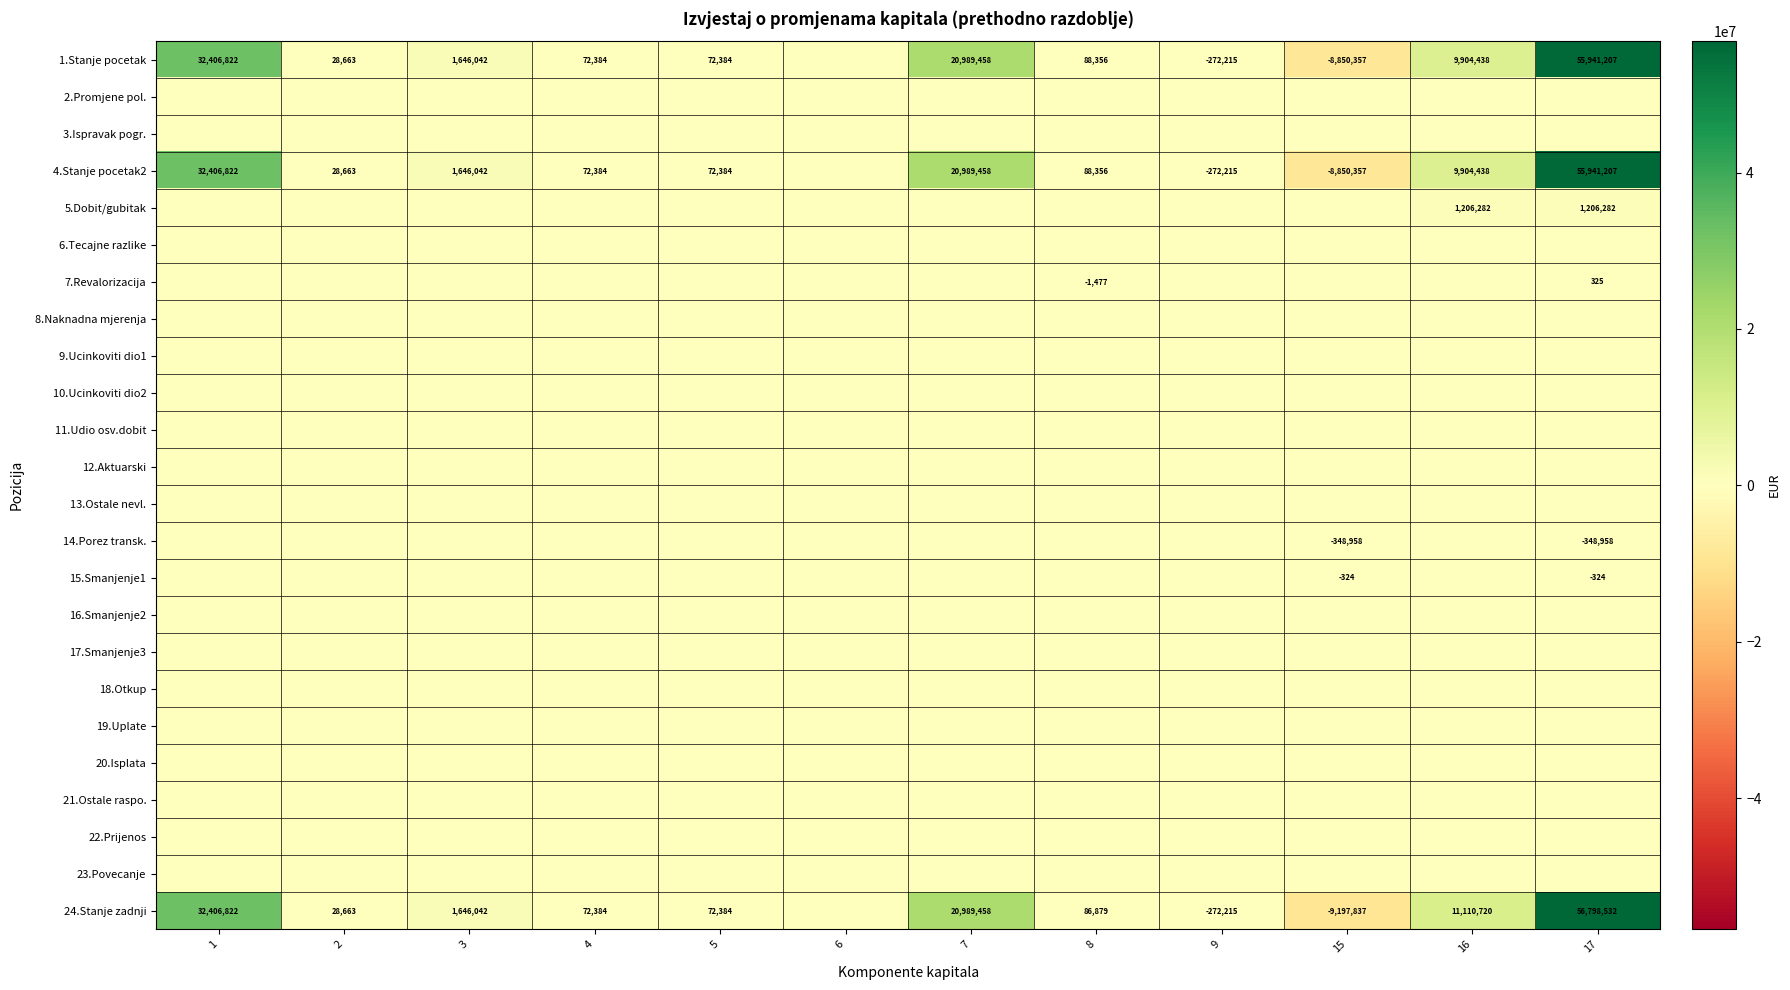

Is it true that 24.Stanje zadnji equals 118645 at 8?

False